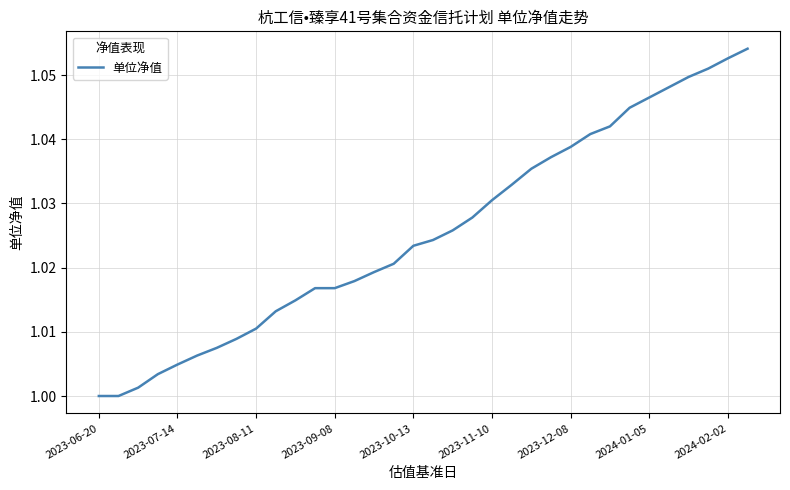

Reading left to right, what are all the values shown in this chart?

1.0	1.0	1.0	1.0	1.0	1.0	1.0	1.0	1.0	1.0	1.0	1.0	1.0	1.0	1.0	1.0	1.0	1.0	1.0	1.0	1.0	1.0	1.0	1.0	1.0	1.0	1.0	1.0	1.0	1.0	1.0	1.1	1.1	1.1